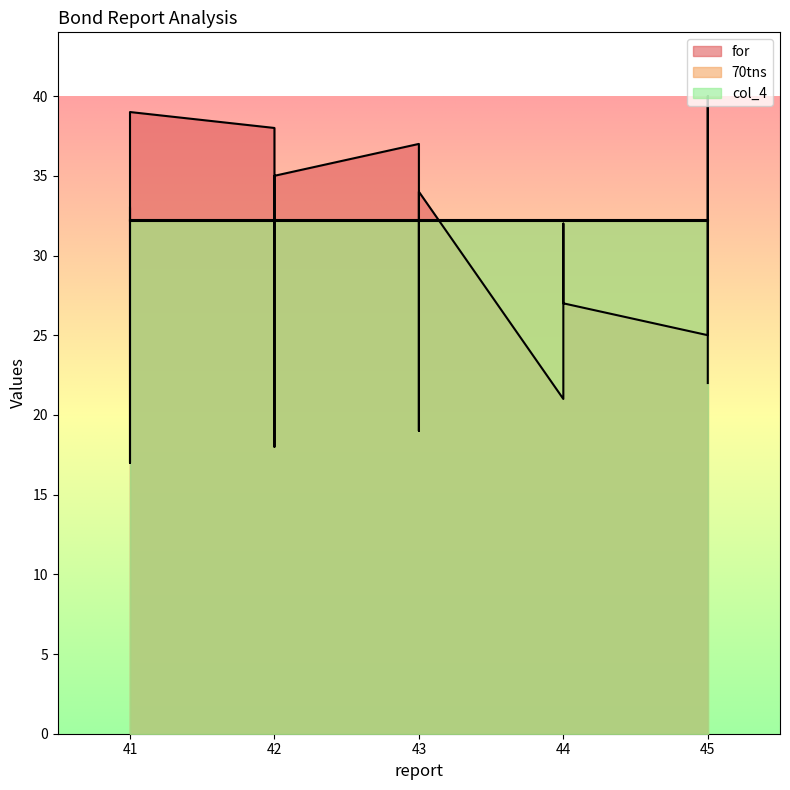

True or false: 70tns has a value of 0.7 at 45.

False